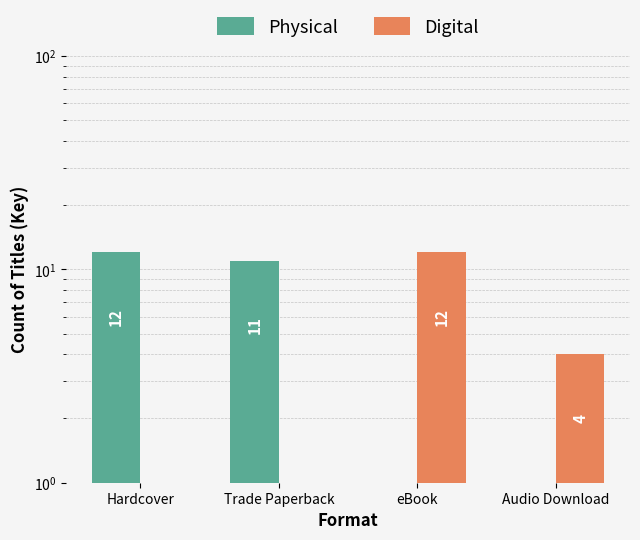

What is the difference between the Digital values at Hardcover and eBook?

12